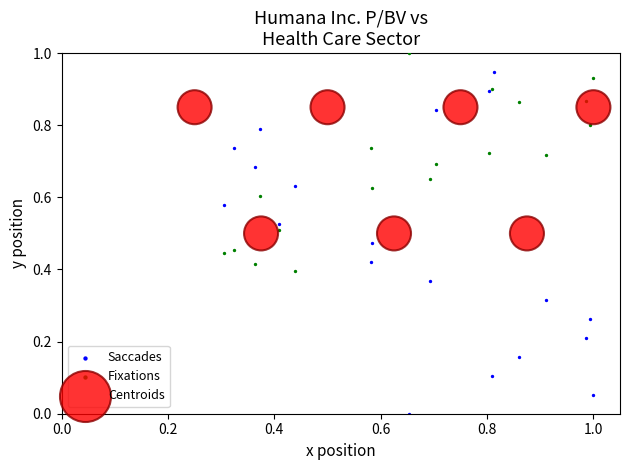

Which series contains the lowest Y value?

Saccades